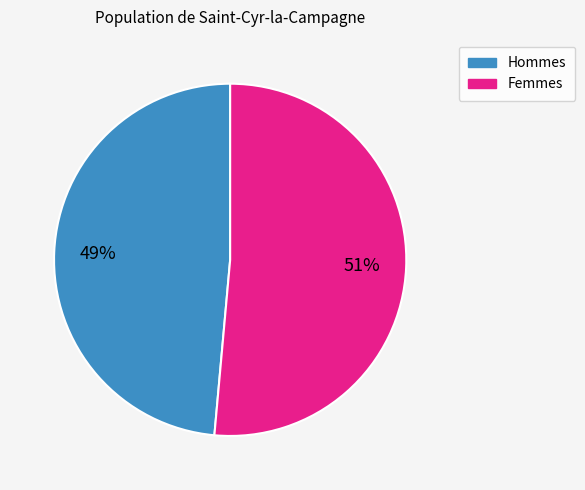

Combined, do Femmes and Hommes account for over 50%?

Yes